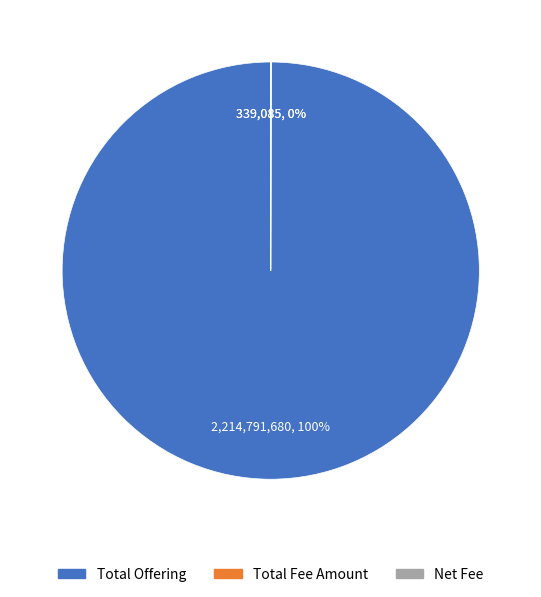

To the nearest percent, what is the average slice percentage?

33%